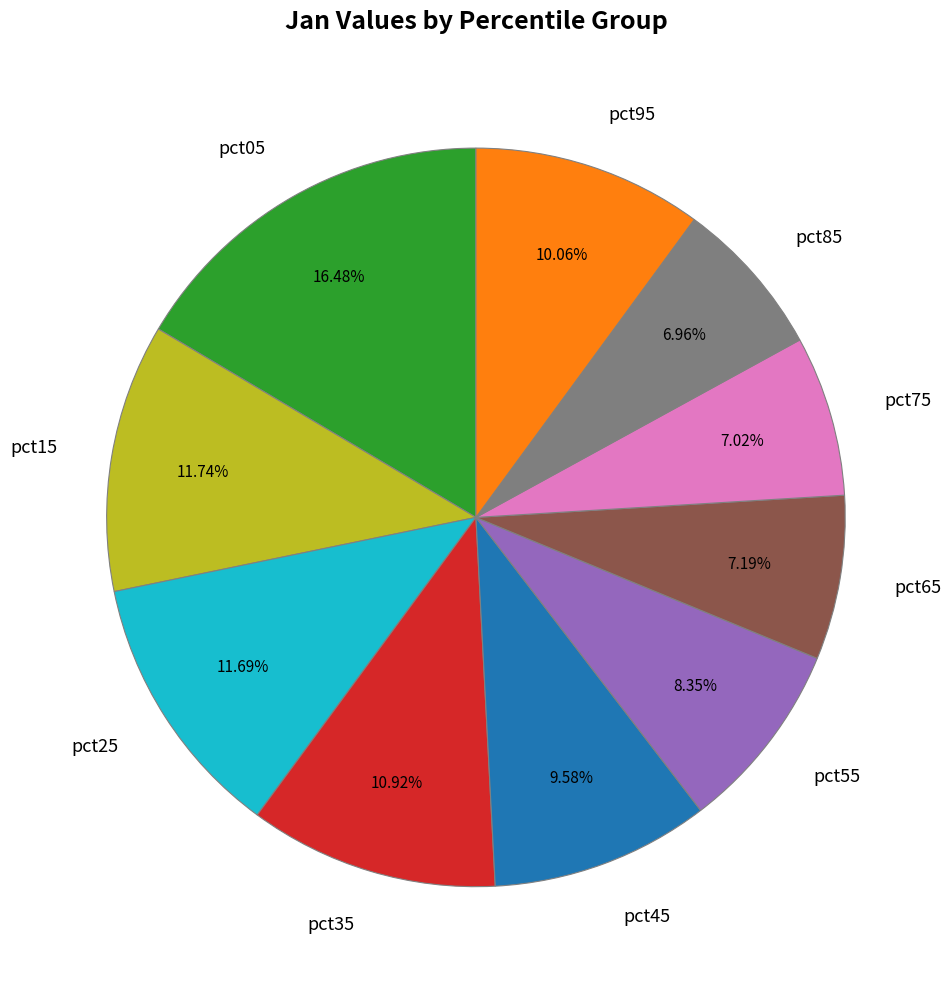

How many segments does this pie chart have?

10